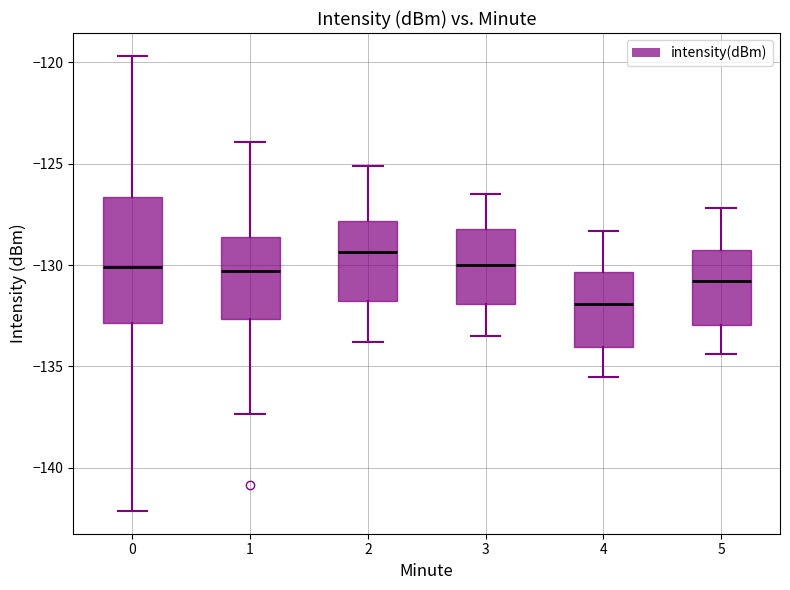

Comparing the boxes themselves (not the whiskers), which one is the tallest?

0